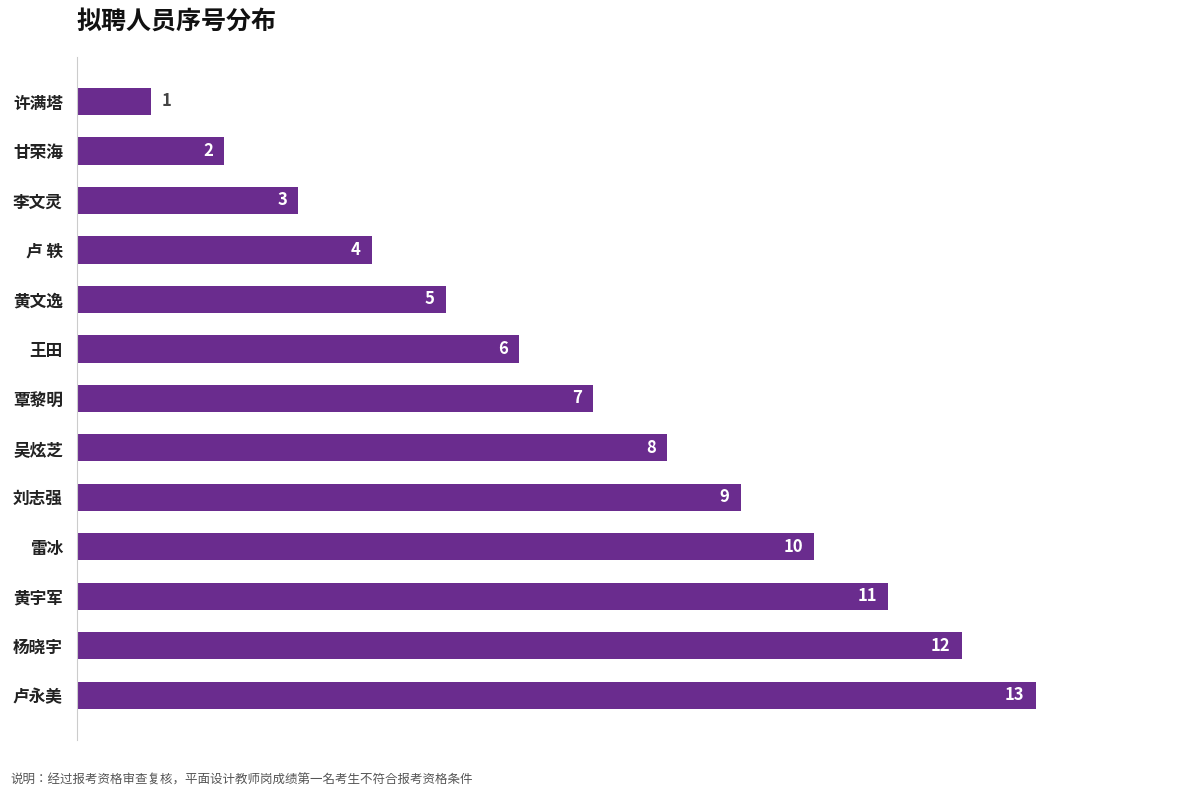

What position from the bottom is 雷冰?

4